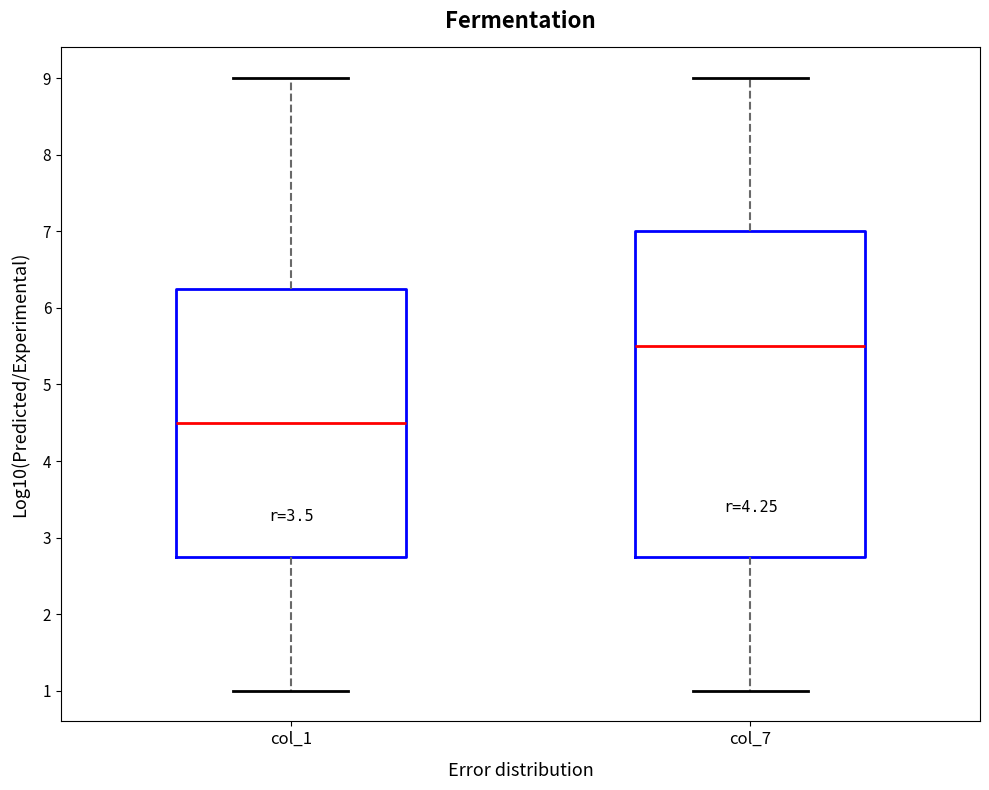

Reading left to right, read every box against the y-axis: the position of its median line, the range the box covers, and the ends of its whiskers. The values are not printed on the chart, so give them approximately, as read against the axis.

col_1: median 4.5, box 2.8 to 6.3, whiskers 1.0 to 9.0
col_7: median 5.5, box 2.8 to 7.0, whiskers 1.0 to 9.0